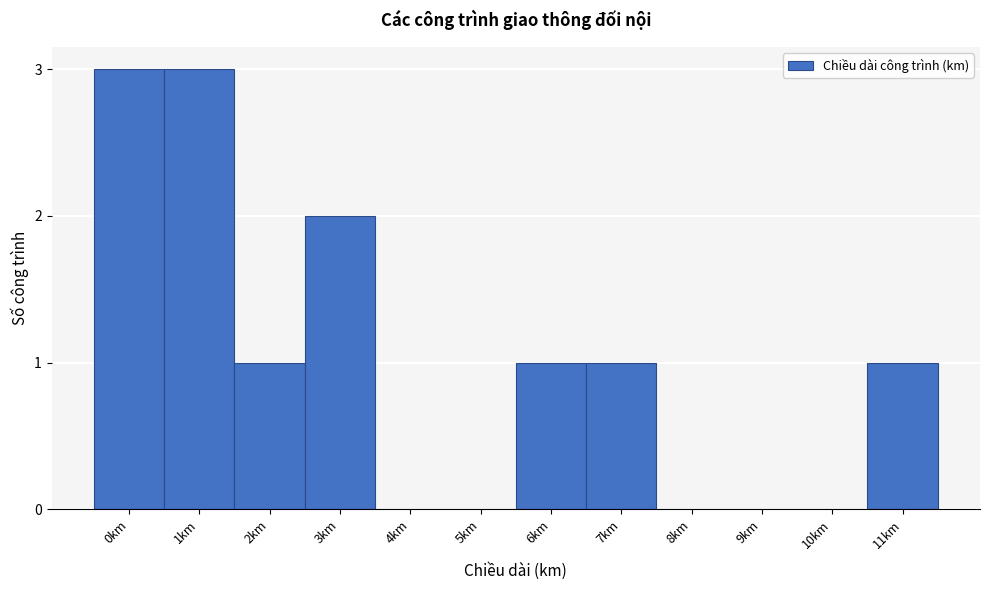

Reading left to right, extract all data points from this chart.

0km=3	1km=3	2km=1	3km=2	4km=0	5km=0	6km=1	7km=1	8km=0	9km=0	10km=0	11km=1